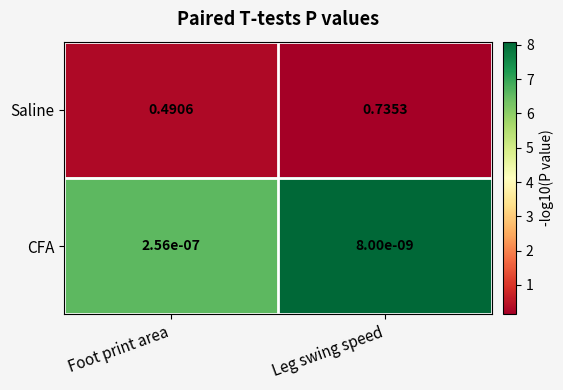

Count the number of categories in the chart.

2